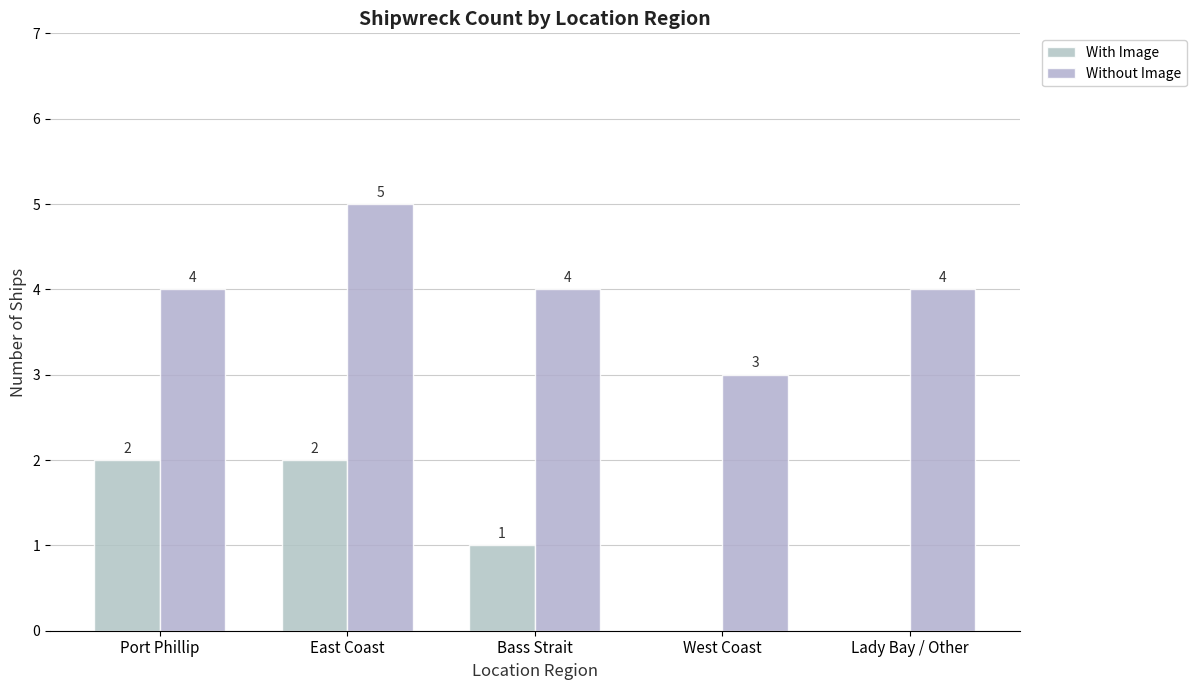

What is the value of the Without Image bar at the 5th from the left?

4